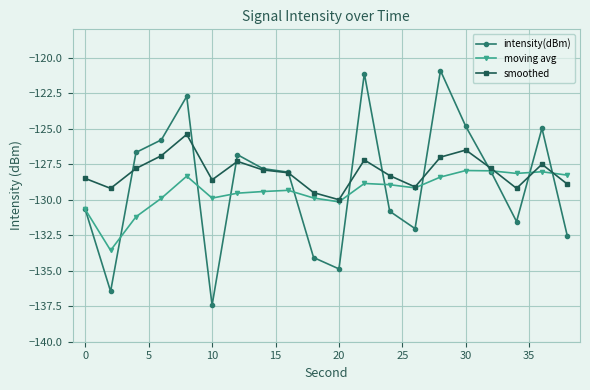

What is the value of the smoothed point at the 18th from the left?

-129.2